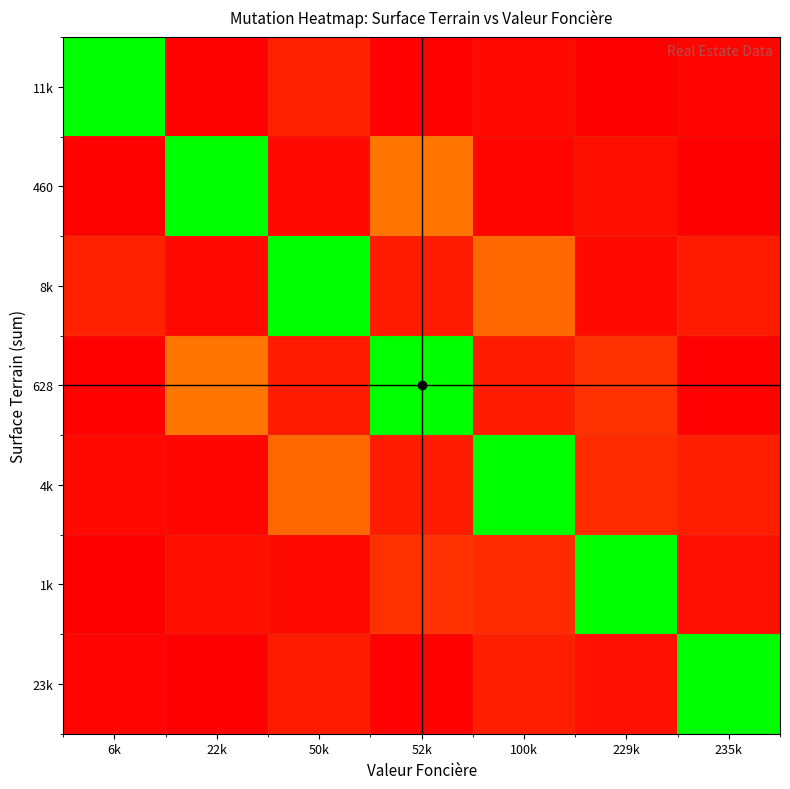

Count the number of data series in this chart.

7